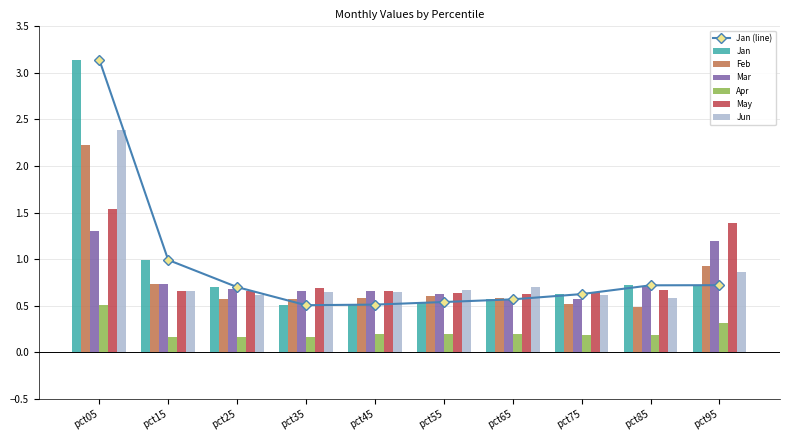

Is the value of Jan at pct05 greater than the value of Apr at pct85?

Yes